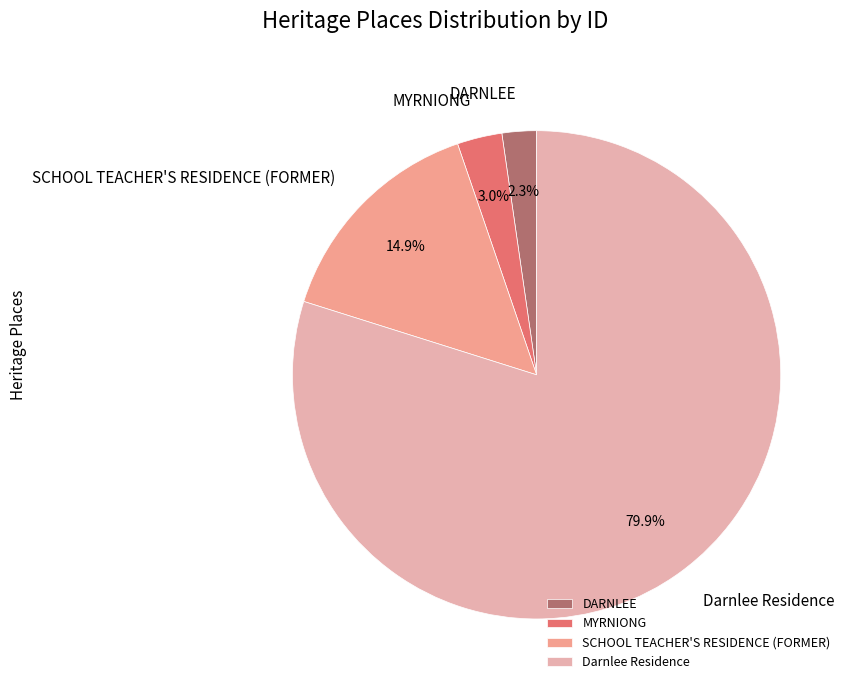

True or false: MYRNIONG accounts for 3% of the total.

True